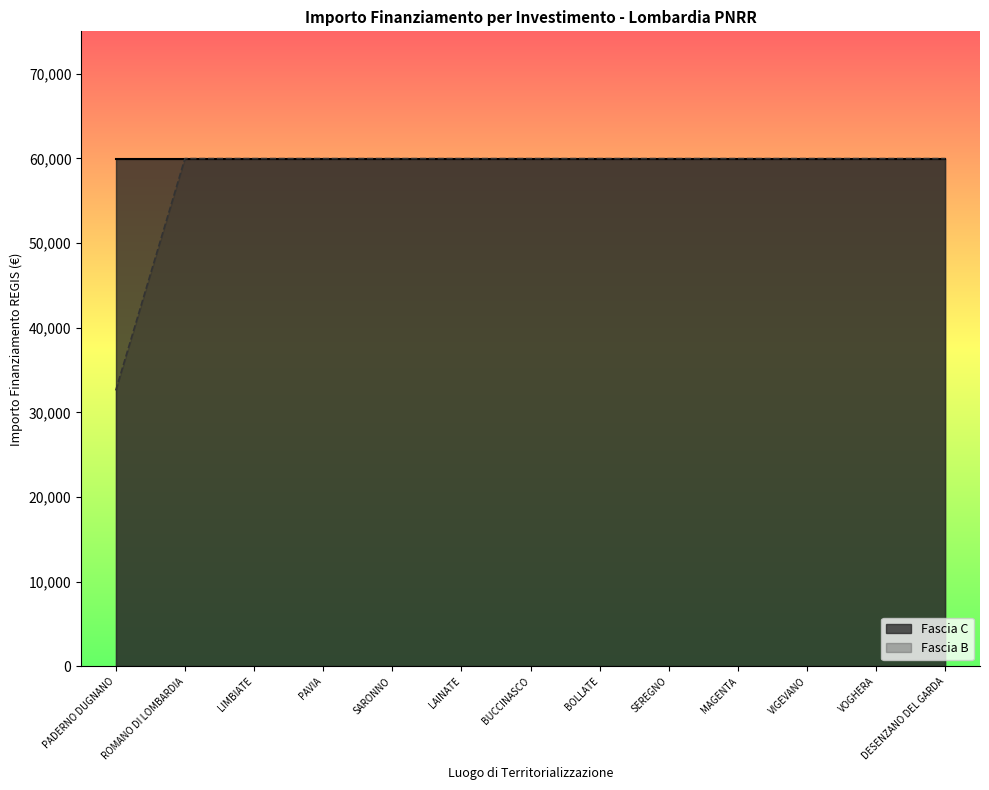

The value of Fascia B at VIGEVANO is 22638. True or false?

False